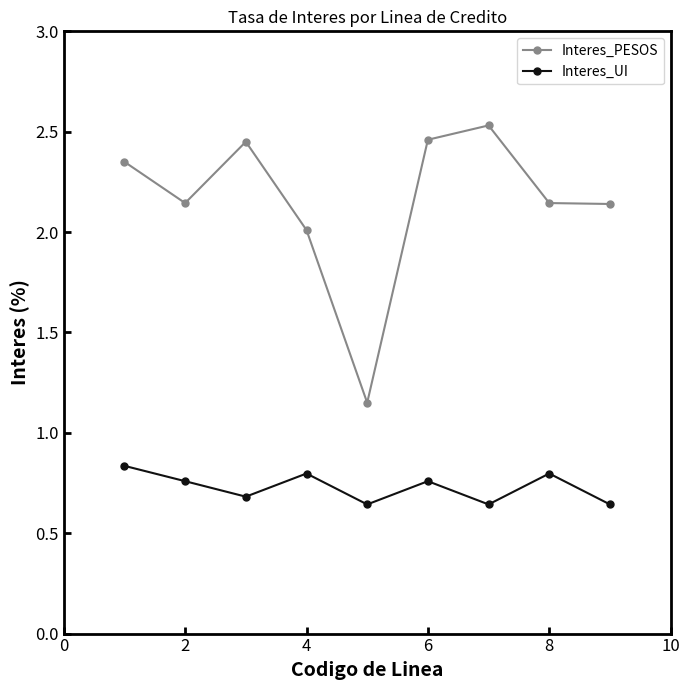

Count the Interes_UI values in the range 0 to 1.

9